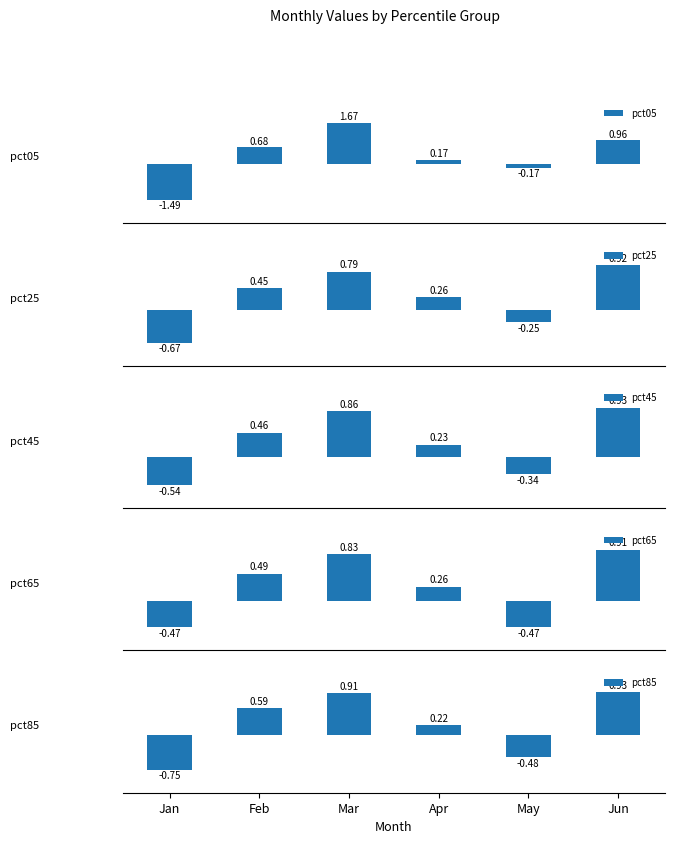

Are the bars grouped side by side (vs. stacked)?

Yes